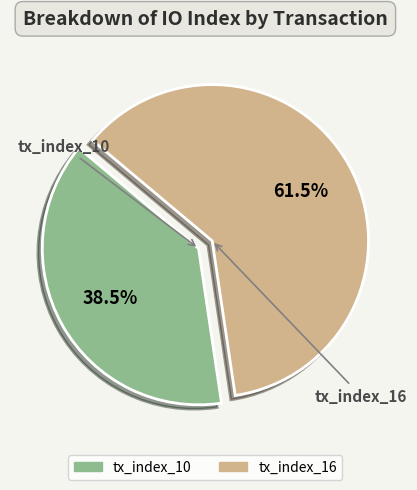

Rank the categories by value from lowest to highest.

tx_index_10, tx_index_16